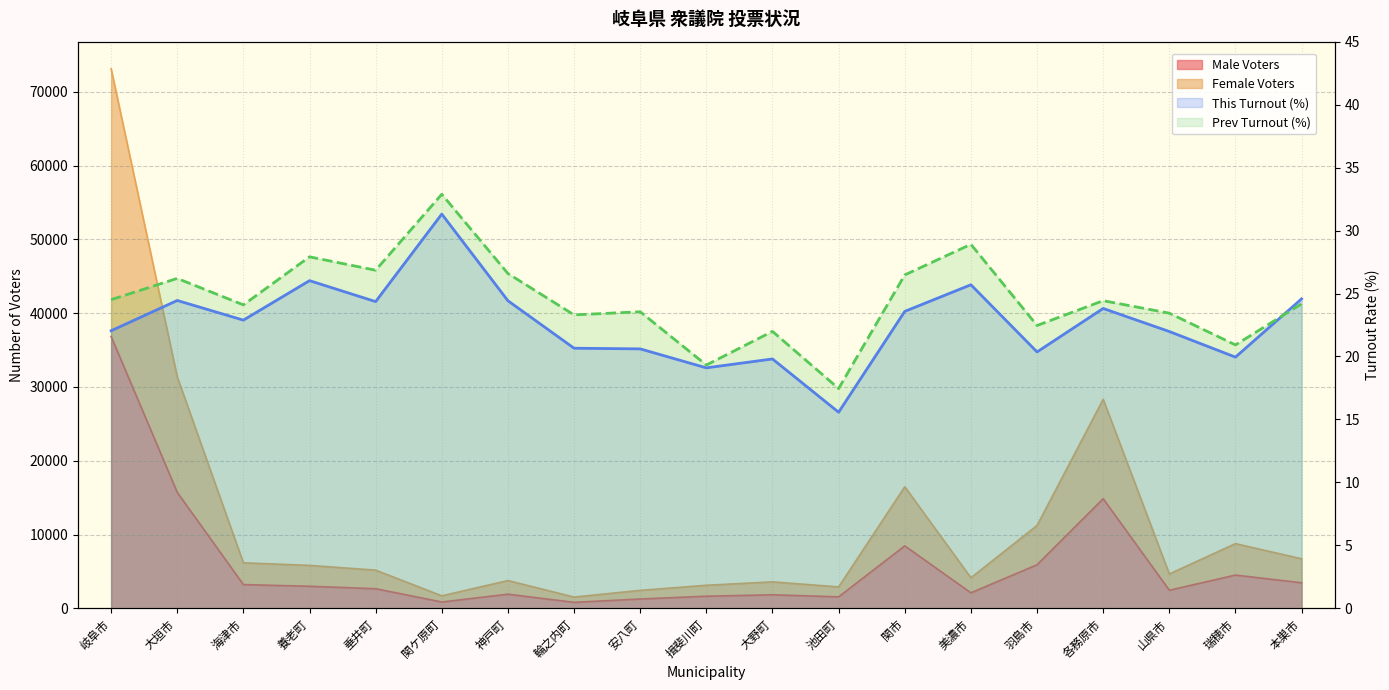

What is the difference between the This Turnout (%) values at 岐阜市 and 美濃市?

3.7